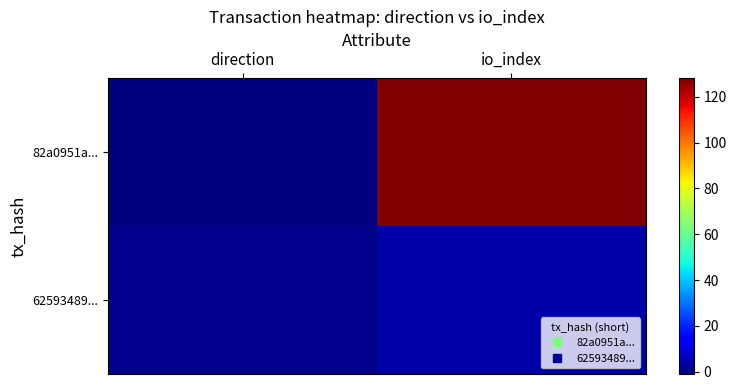

List the series in order of their overall mean, lowest first.

62593489..., 82a0951a...